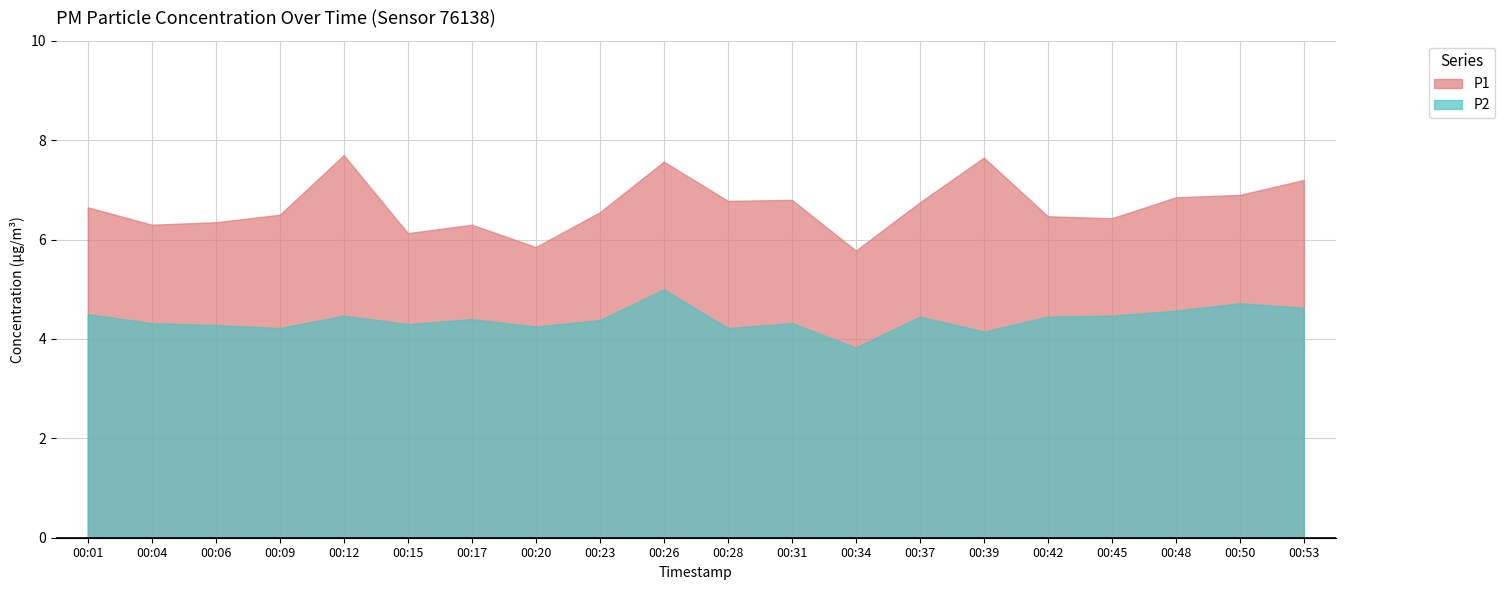

Reading left to right, extract all data points from this chart.

P1: 00:01=6.7	00:04=6.3	00:06=6.3	00:09=6.5	00:12=7.7	00:15=6.1	00:17=6.3	00:20=5.8	00:23=6.5	00:26=7.6	00:28=6.8	00:31=6.8	00:34=5.8	00:37=6.8	00:39=7.7	00:42=6.5	00:45=6.4	00:48=6.8	00:50=6.9	00:53=7.2
P2: 00:01=4.5	00:04=4.3	00:06=4.3	00:09=4.2	00:12=4.5	00:15=4.3	00:17=4.4	00:20=4.2	00:23=4.4	00:26=5.0	00:28=4.2	00:31=4.3	00:34=3.8	00:37=4.5	00:39=4.2	00:42=4.5	00:45=4.5	00:48=4.6	00:50=4.7	00:53=4.6